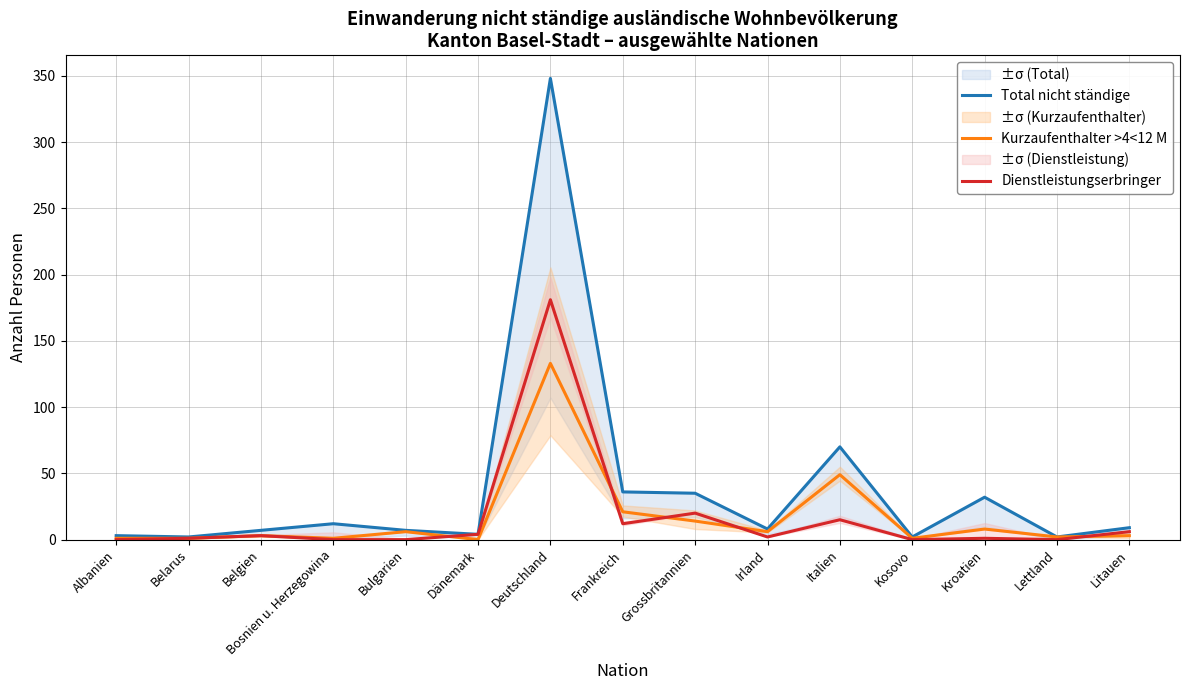

How many values in Dienstleistungserbringer are above zero?

10